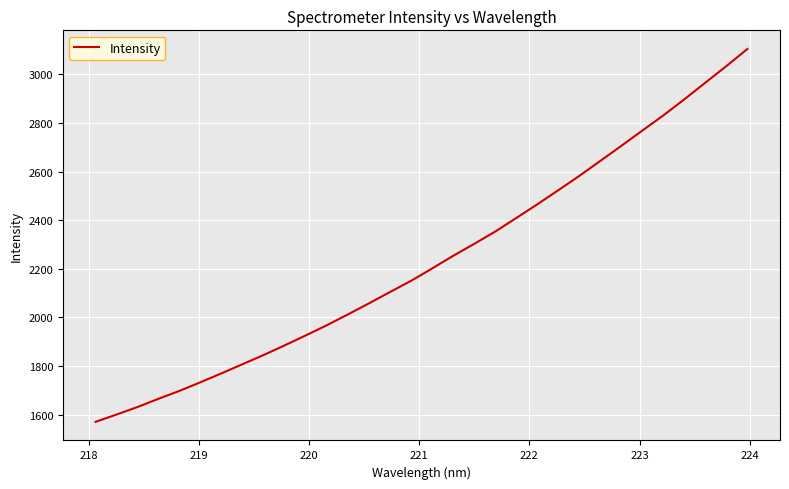

What is the maximum value shown in the chart?

3104.3